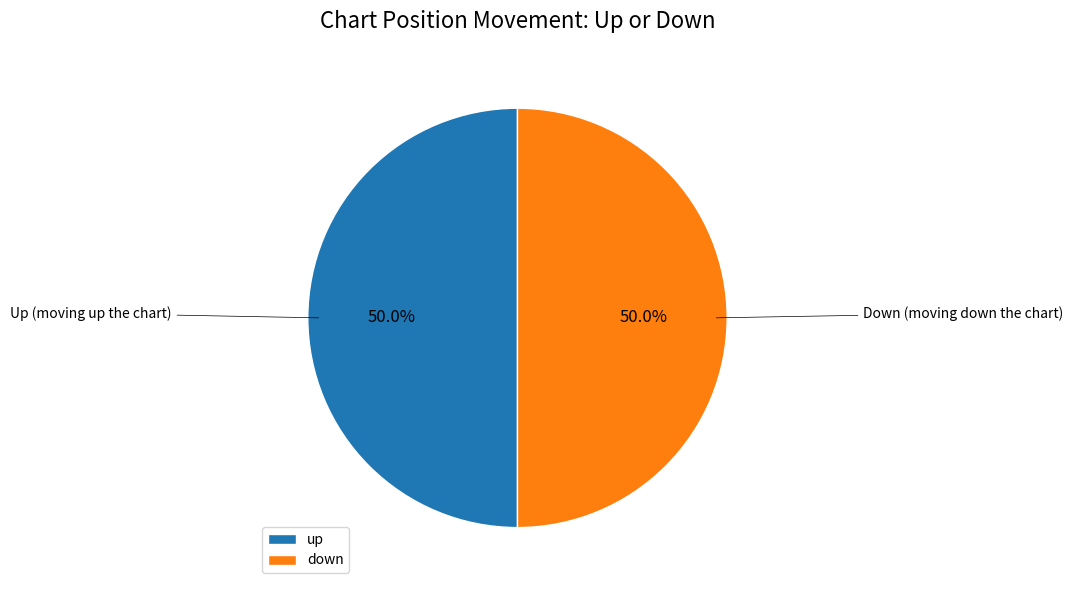

Count the number of slices in the pie.

2